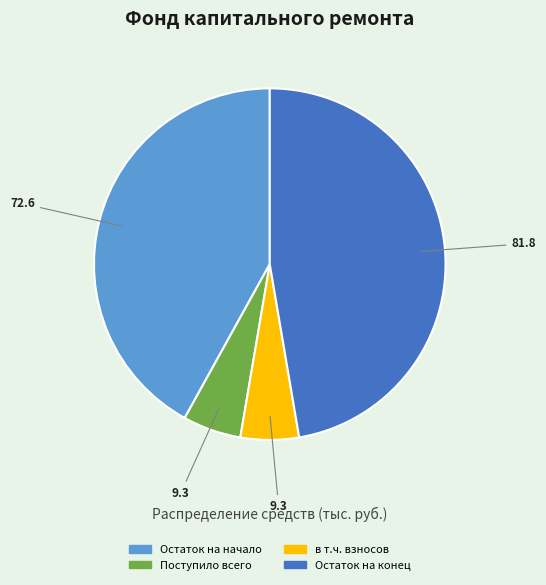

Does any single category account for the majority?

No